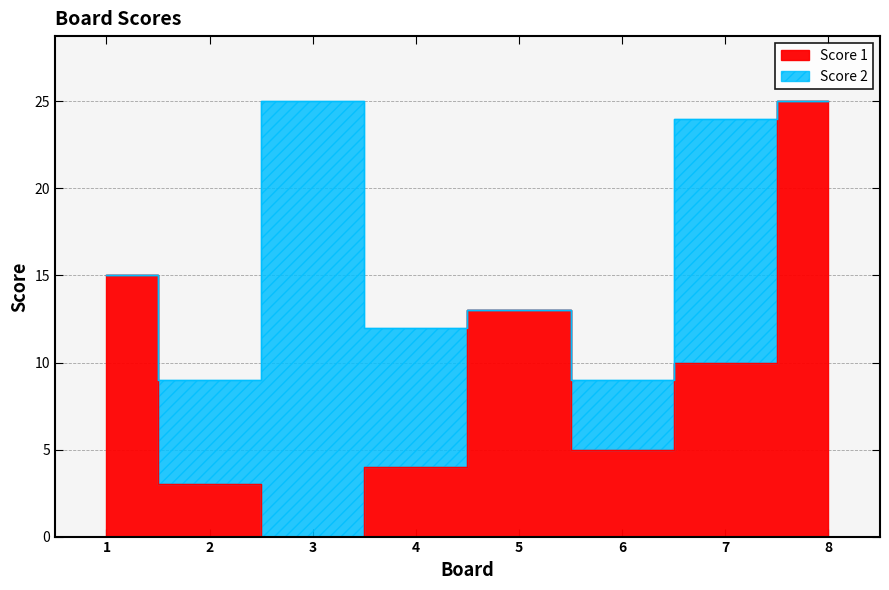

Rank the categories by value from lowest to highest.

3, 2, 4, 6, 7, 5, 1, 8